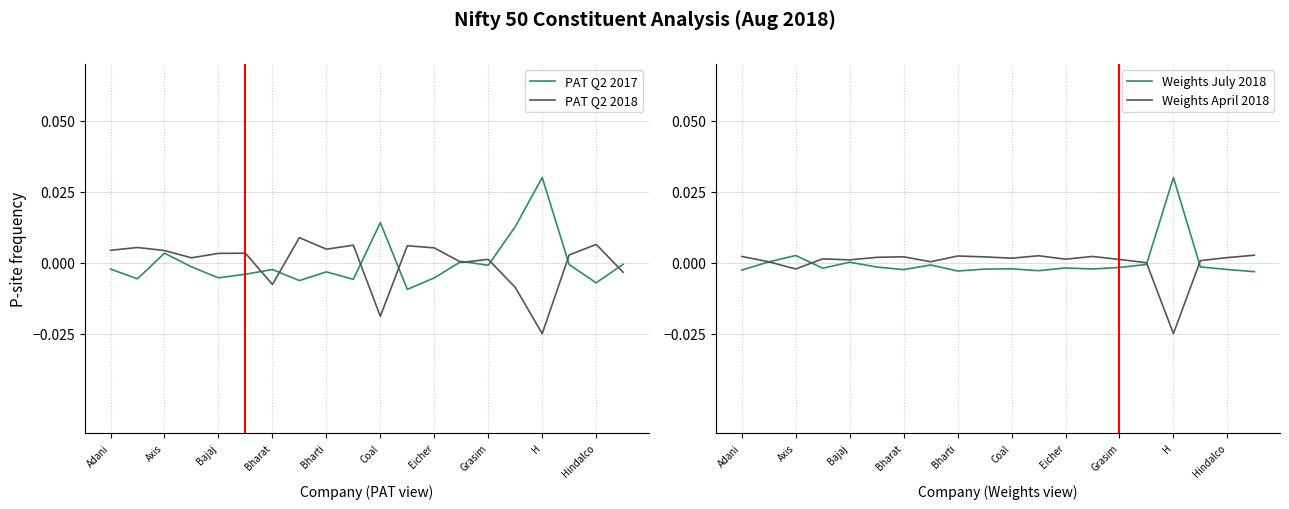

How many values in the Weights April 2018 series are below 0?

3